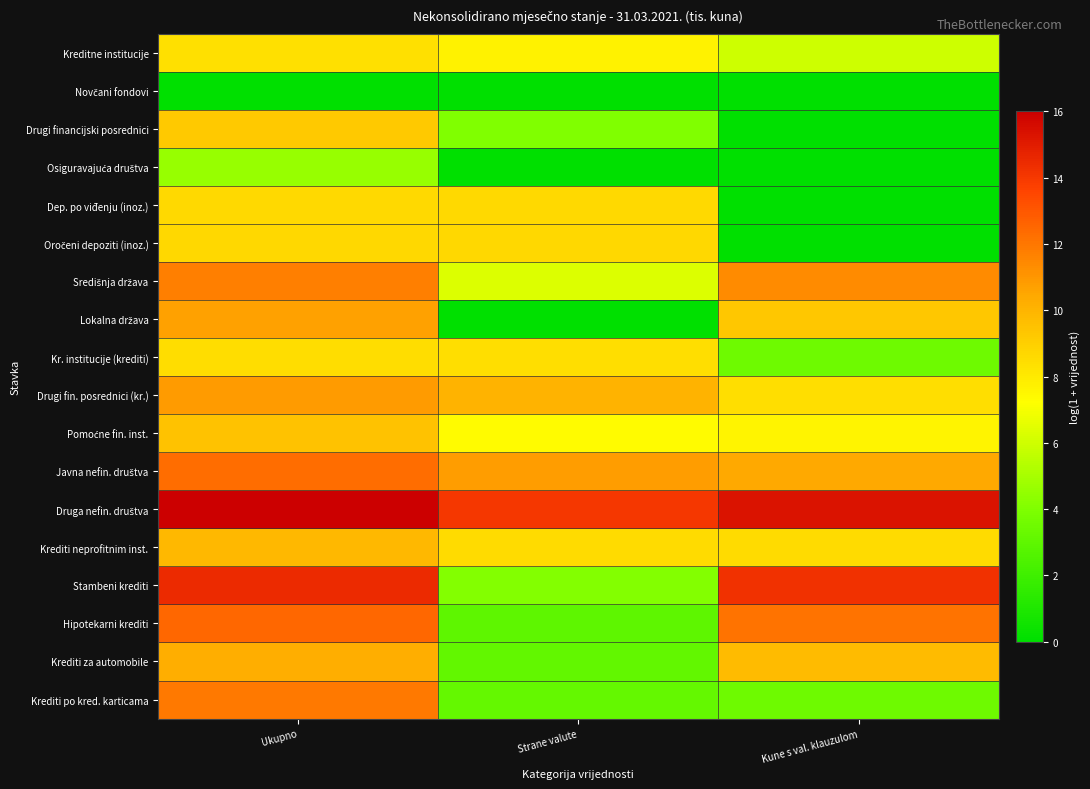

Which category has the lowest value across all series?

Ukupno